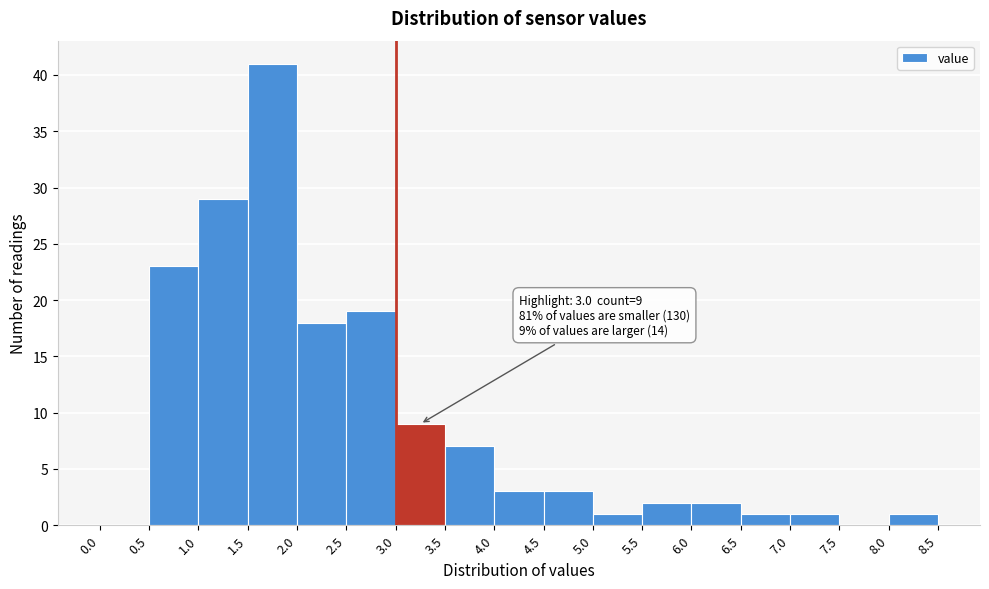

Over which range of the x-axis is the bar tallest?

1.5 to 2.0